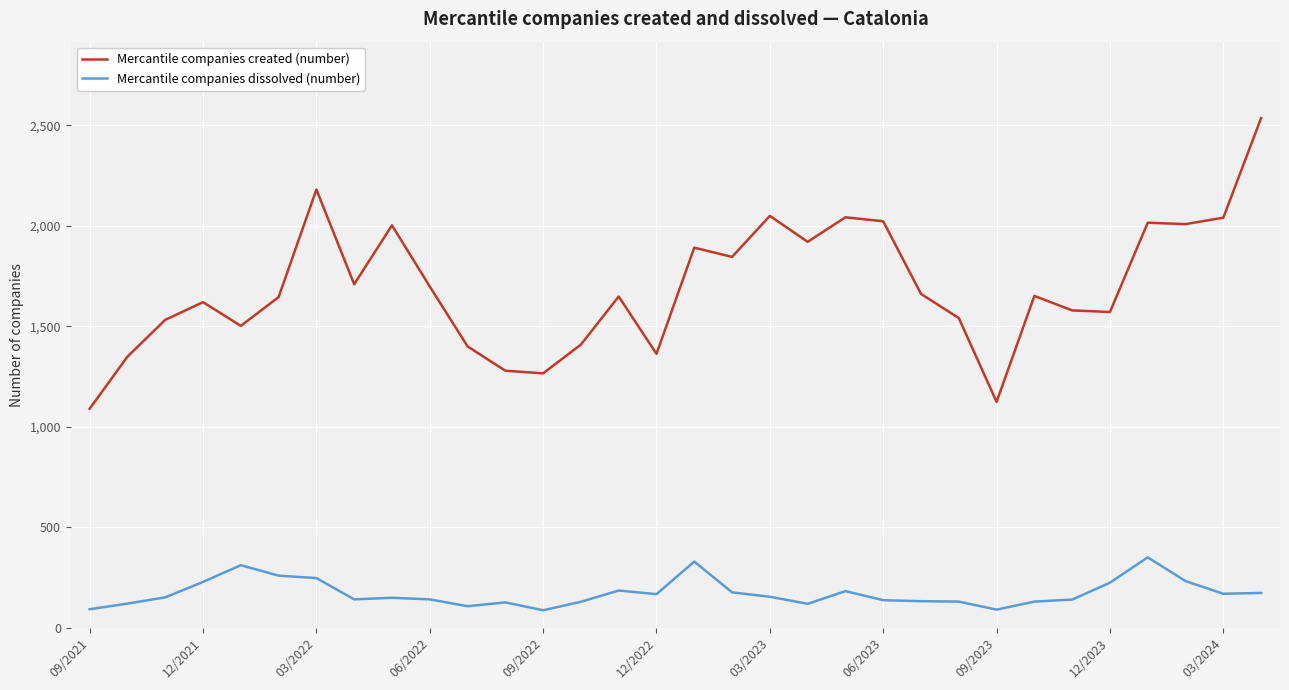

True or false: Mercantile companies created (number) and Mercantile companies dissolved (number) intersect in this chart.

False